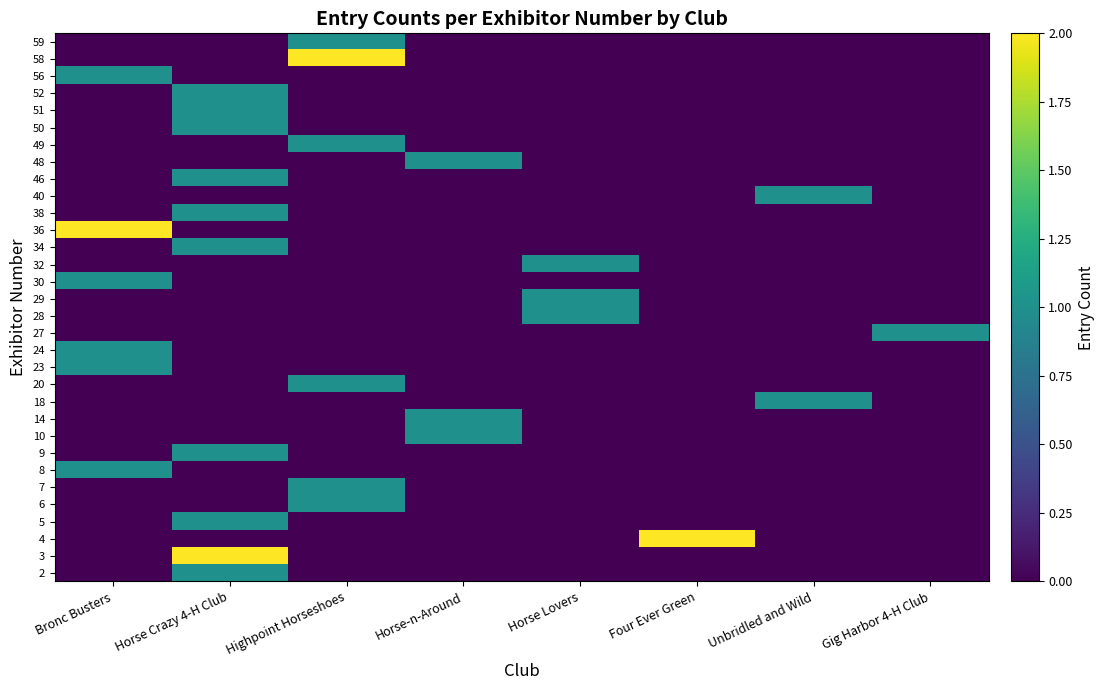

Which has a higher value, Highpoint Horseshoes or Bronc Busters?

Highpoint Horseshoes